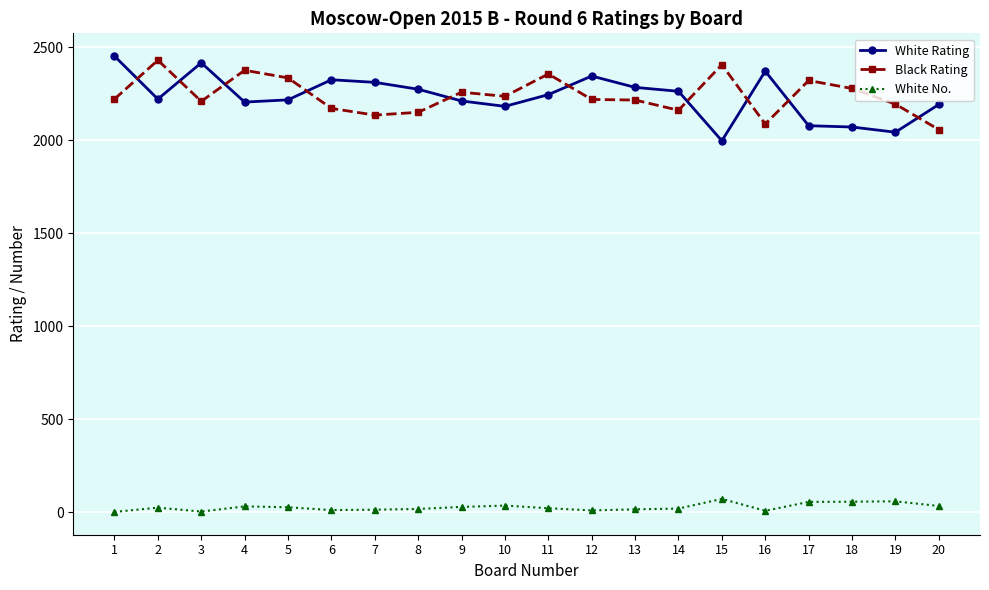

What is the sum of all White No. values?

533